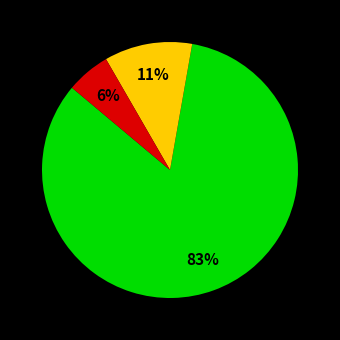

To the nearest percent, what is the average slice percentage?

33%